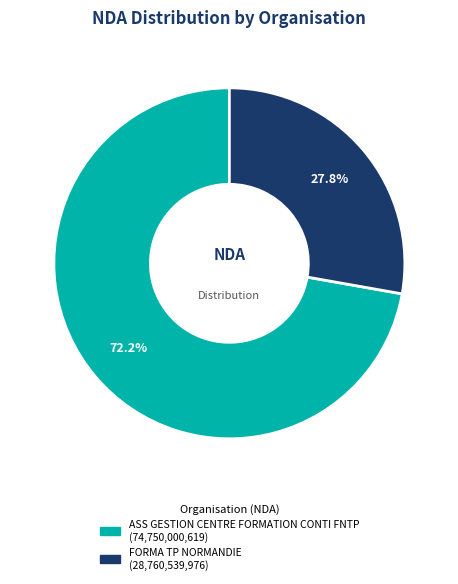

To the nearest percent, what portion does FORMA TP NORMANDIE represent?

28%